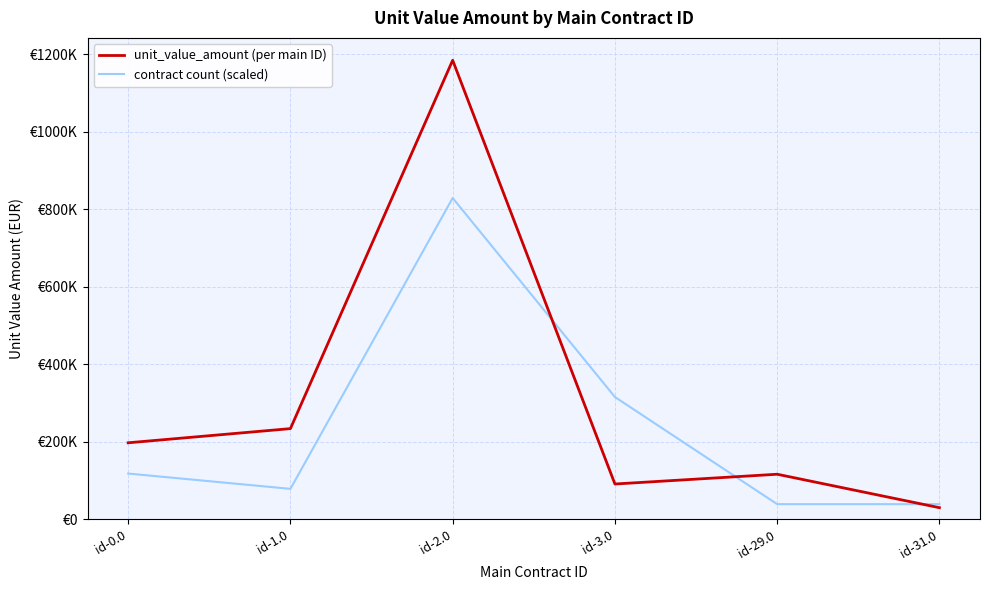

Does the chart have visible grid lines?

Yes